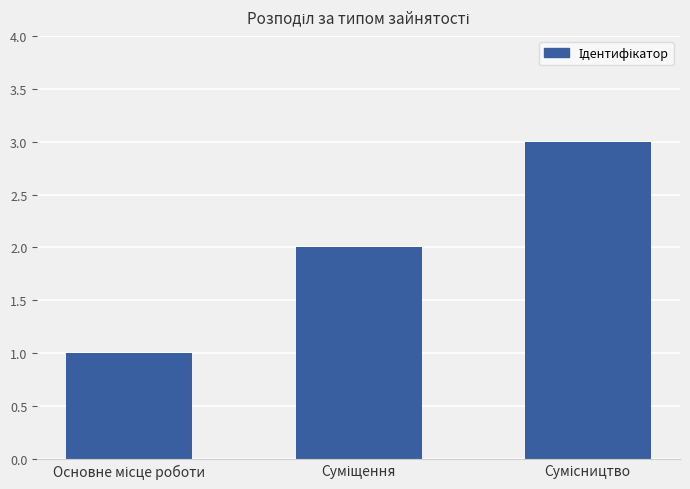

What is the sum of all values?

6